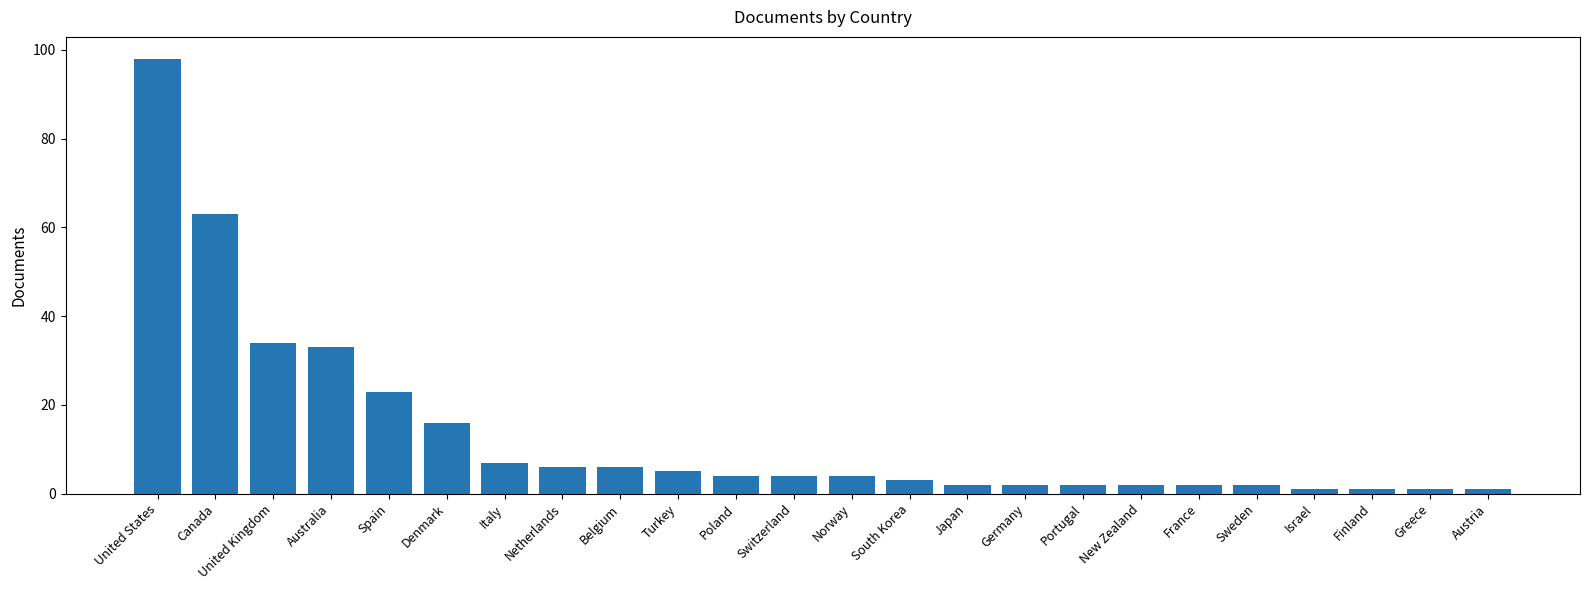

Between Austria and Netherlands, which is larger?

Netherlands